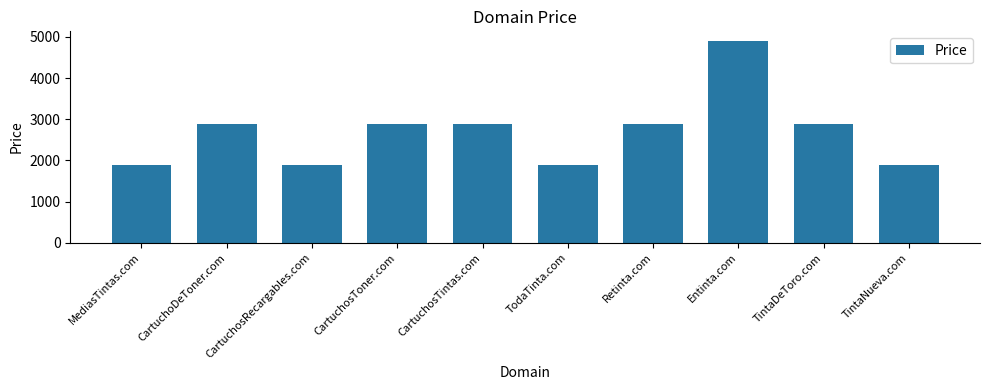

What is the change in value from CartuchoDeToner.com to TintaNueva.com?

-1000